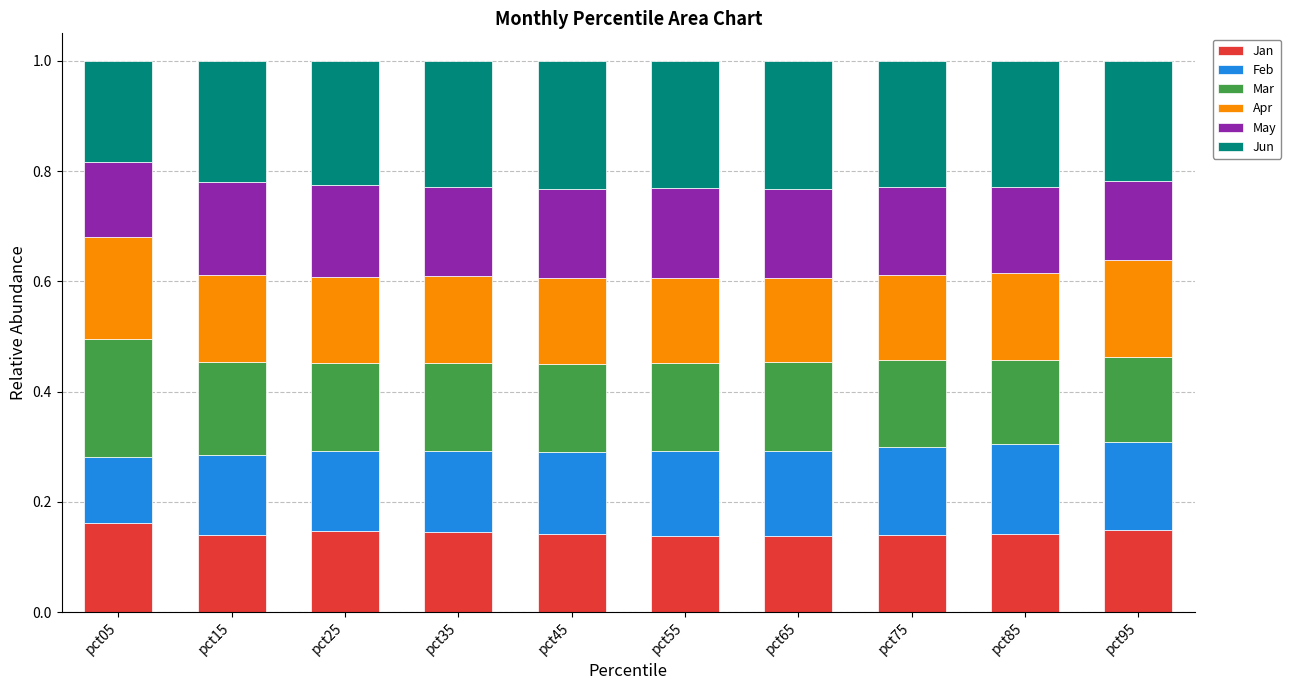

What is the total value across all series at pct65?

1.0